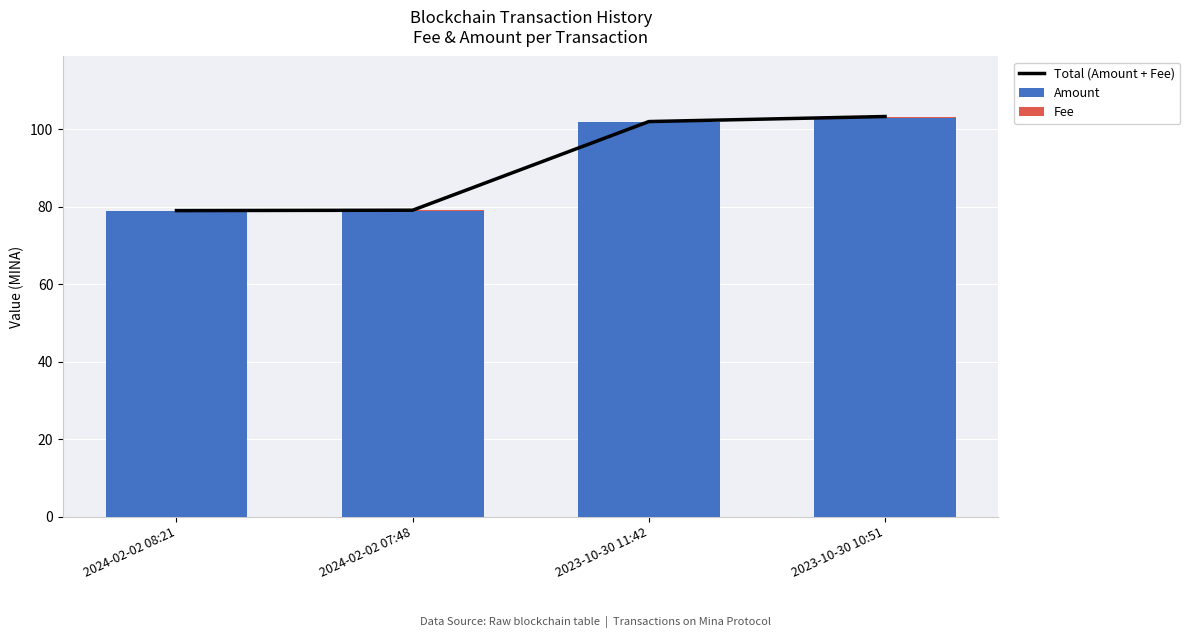

At which category is the sum across all series the highest?

2023-10-30 10:51